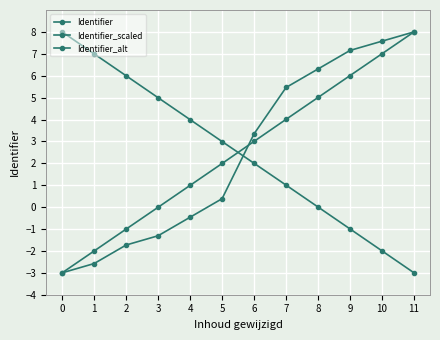

Reading left to right, extract all data points from this chart.

Identifier: 0=-3.0	1=-2.6	2=-1.7	3=-1.3	4=-0.5	5=0.4	6=3.3	7=5.5	8=6.3	9=7.2	10=7.6	11=8.0
Identifier_scaled: 0=-3.0	1=-2.0	2=-1.0	3=-0.0	4=1.0	5=2.0	6=3.0	7=4.0	8=5.0	9=6.0	10=7.0	11=8.0
Identifier_alt: 0=8.0	1=7.0	2=6.0	3=5.0	4=4.0	5=3.0	6=2.0	7=1.0	8=0.0	9=-1.0	10=-2.0	11=-3.0